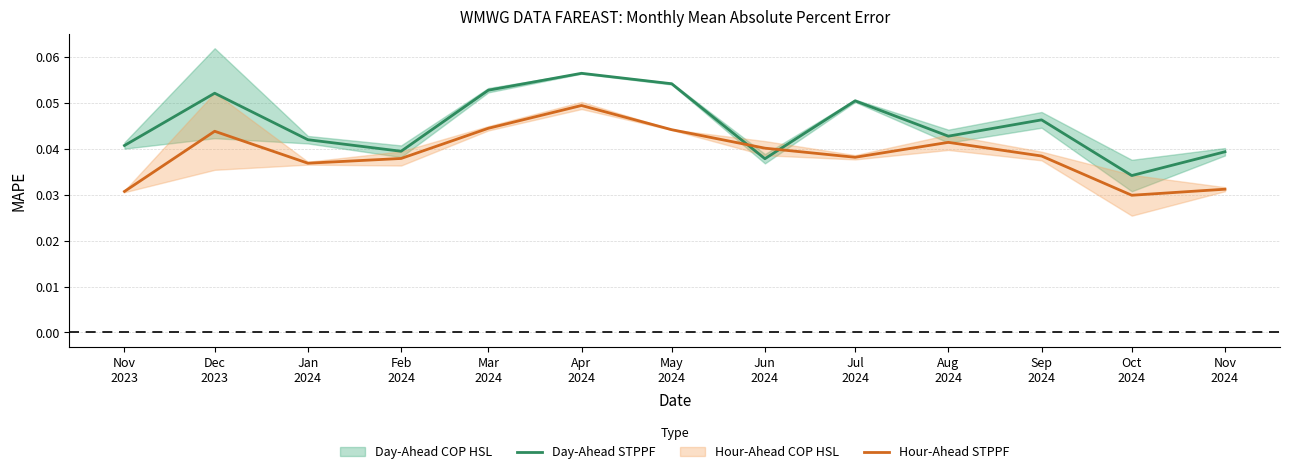

Is the value of Day-Ahead STPPF at Dec
2023 greater than the value of Hour-Ahead STPPF at Mar
2024?

Yes